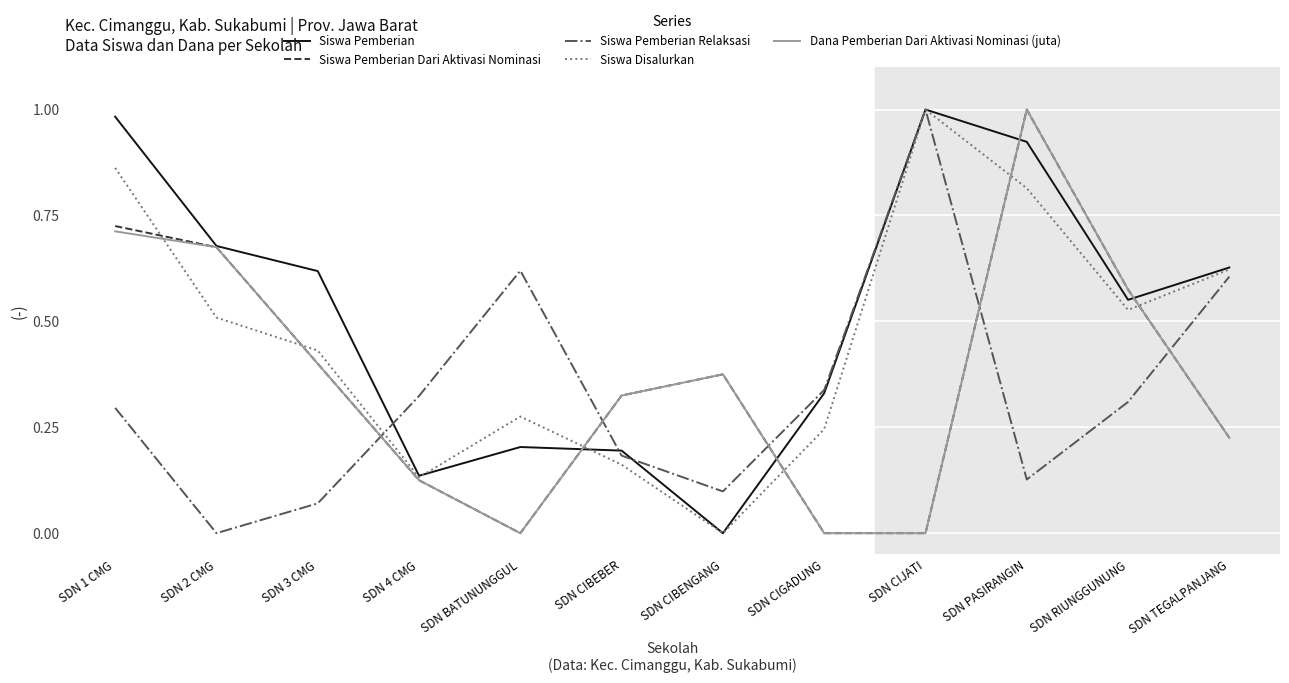

The Siswa Pemberian Relaksasi series shows 0.3 at SDN CIGADUNG. True or false?

True